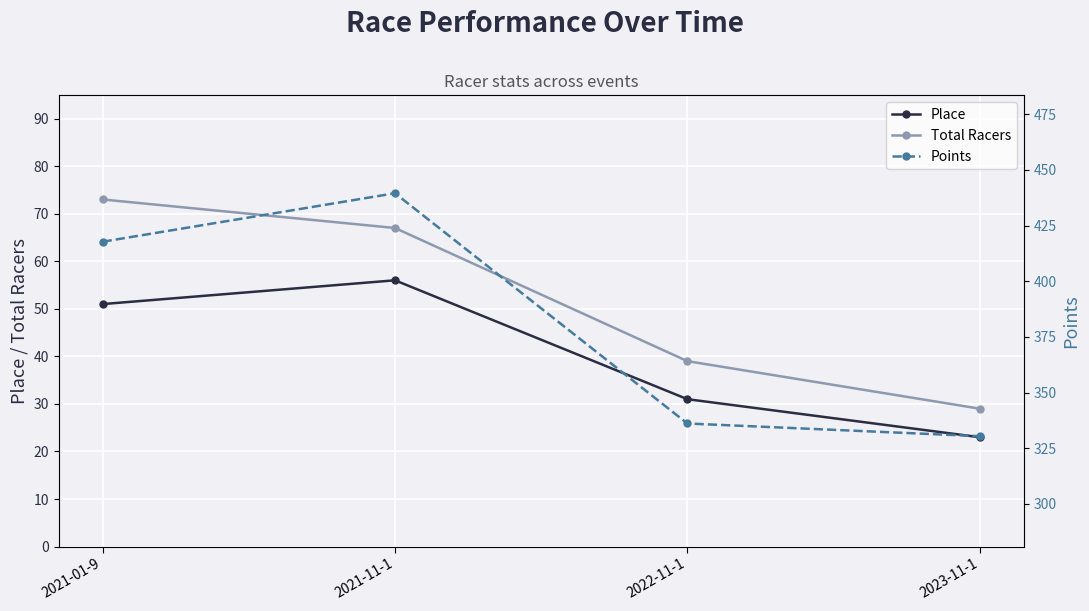

How many lines are shown in the chart?

3